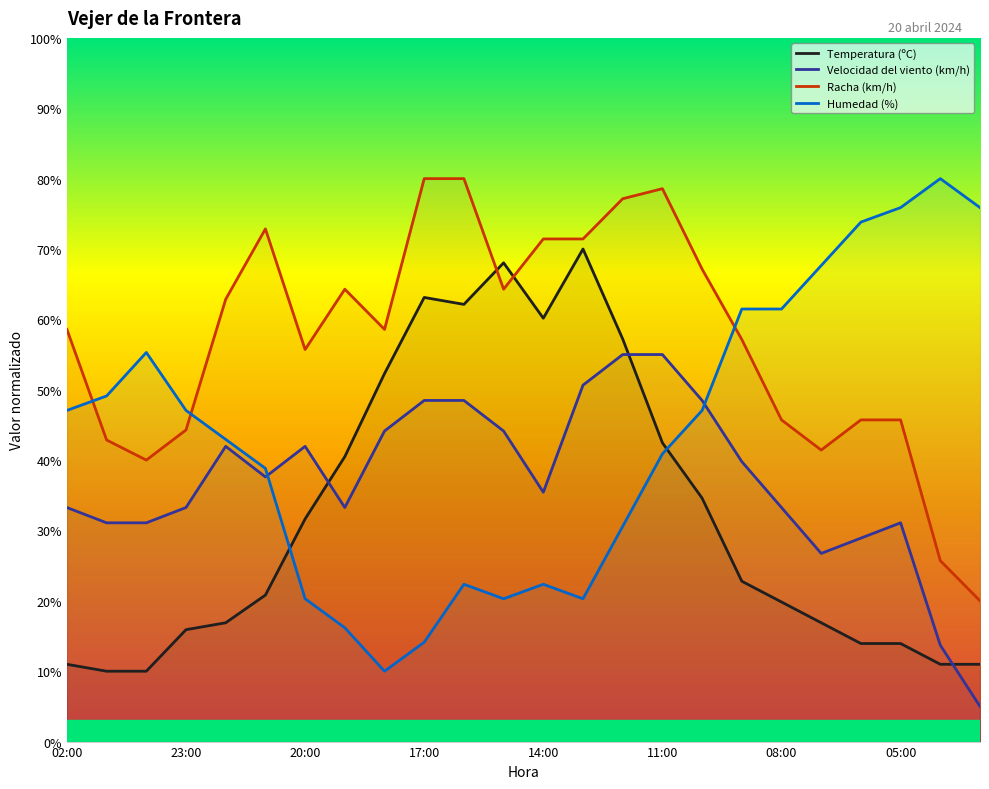

How many series are shown in this chart?

4